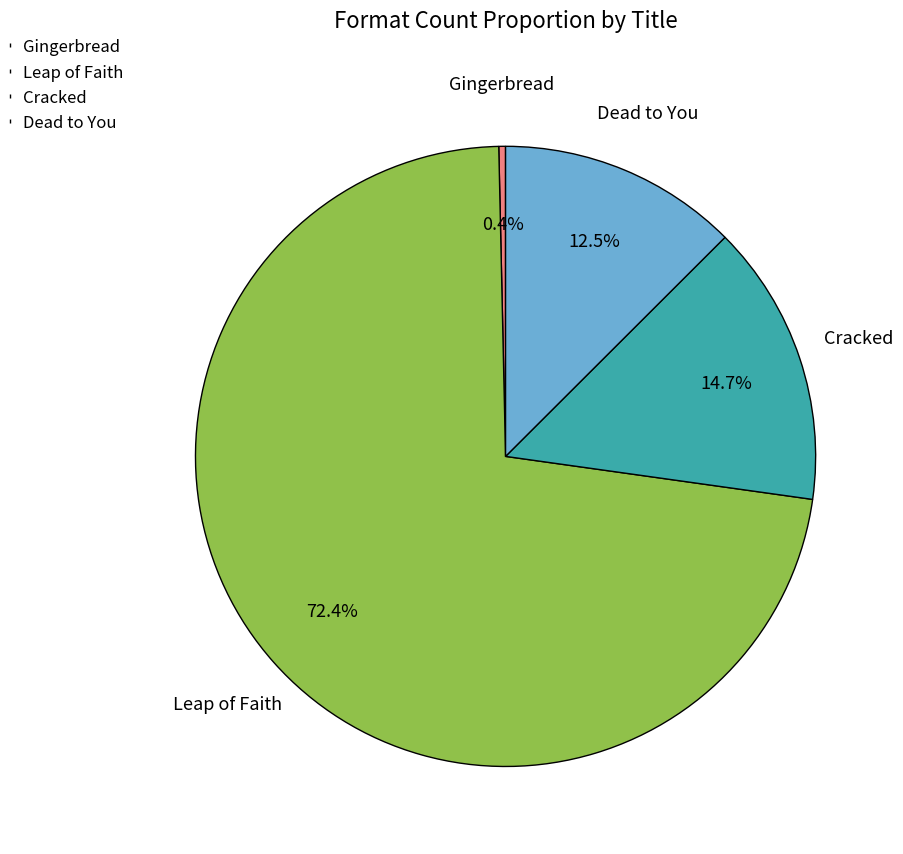

Do Leap of Faith and Cracked together represent more than half of the pie?

Yes